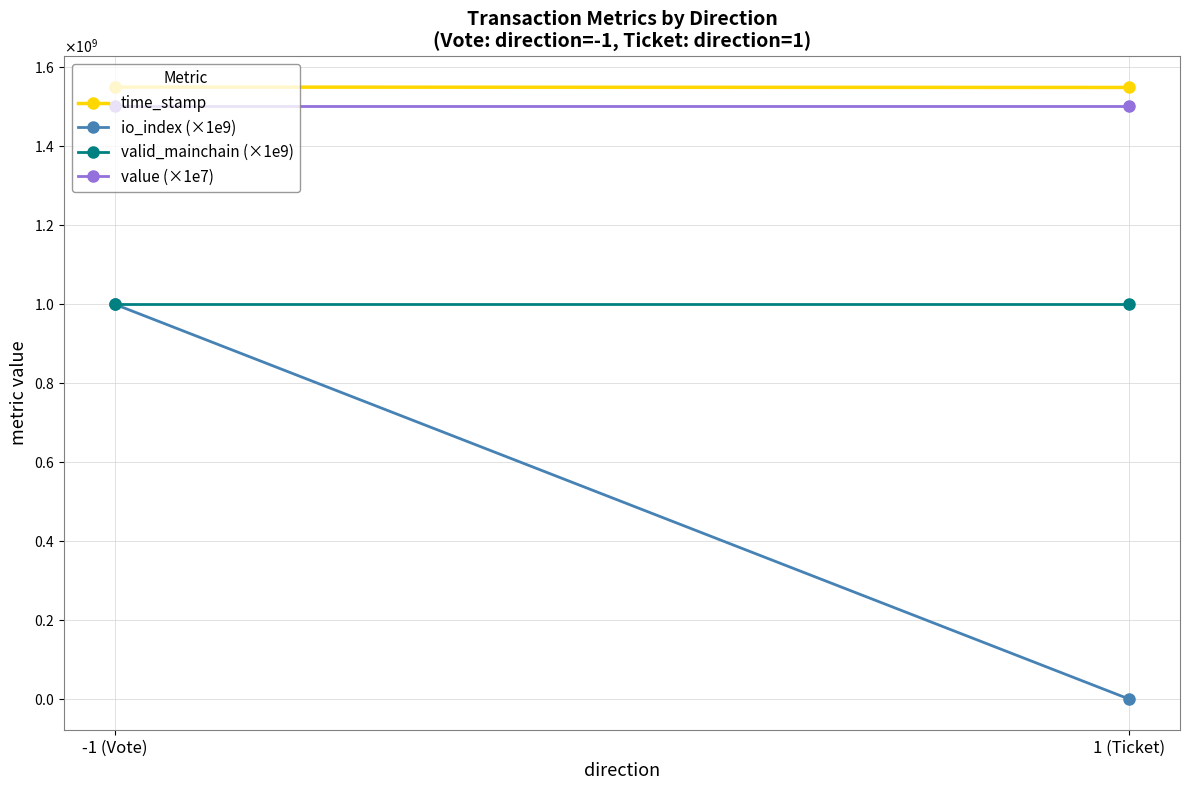

Which series has the widest spread of values?

io_index (×1e9)